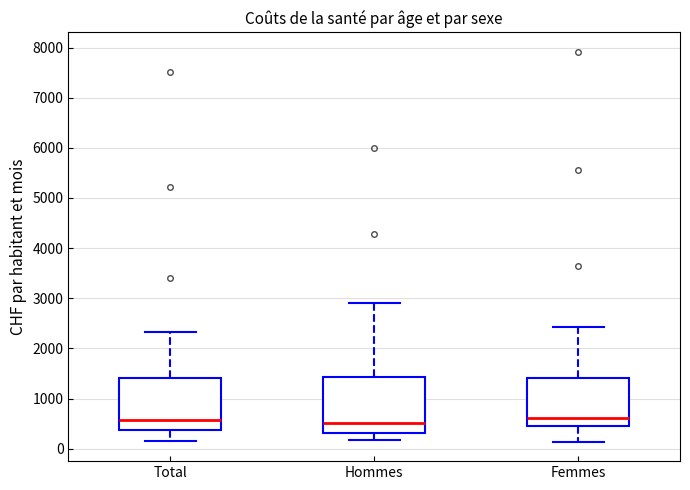

Where is the upper edge of the box for Total on the y-axis? The values are not printed on the chart, so give them approximately, as read against the axis.

1400